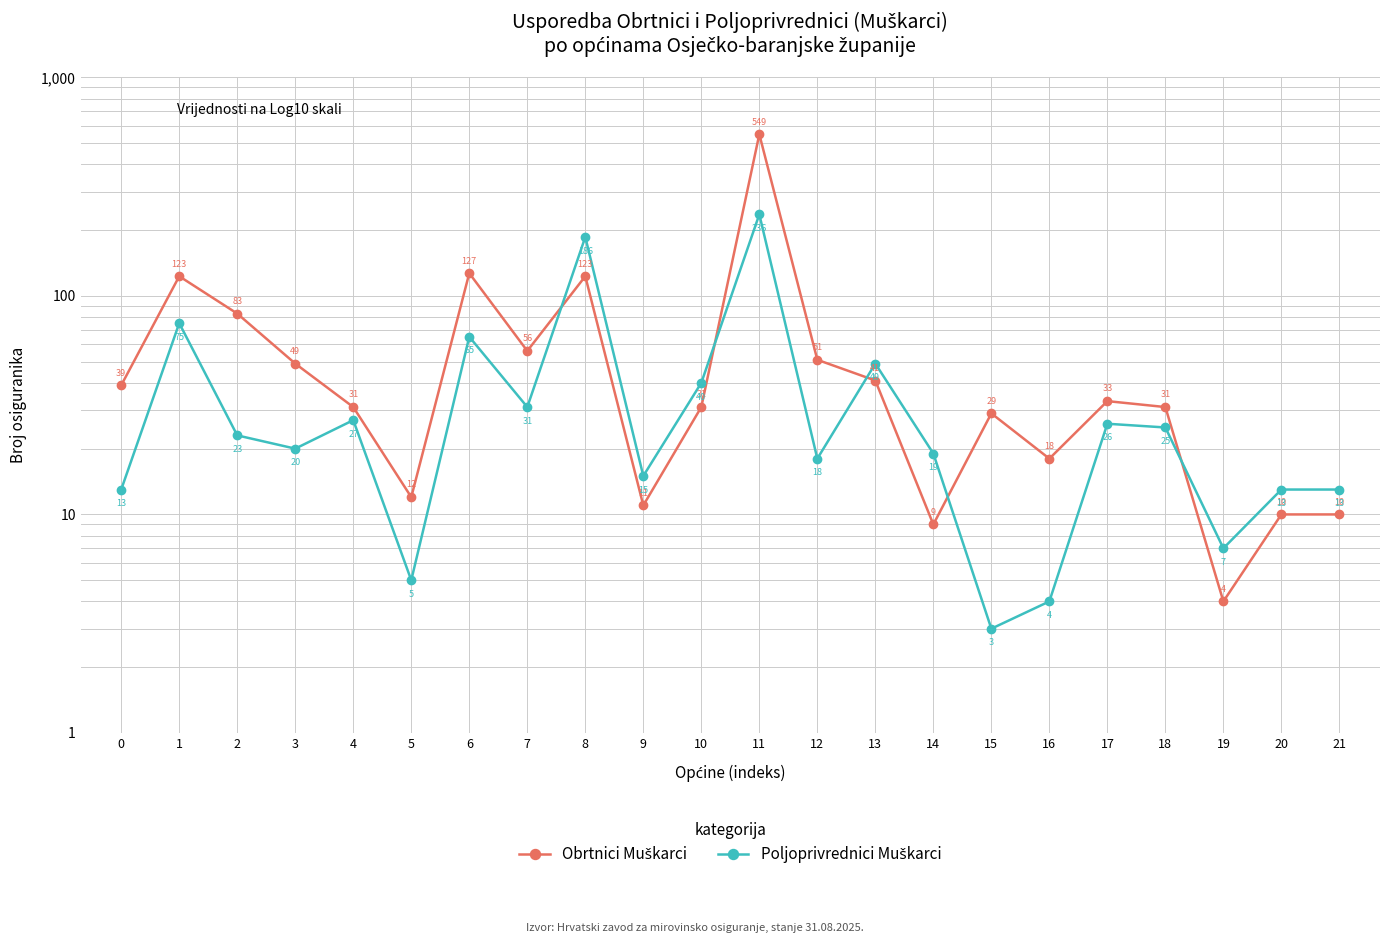

True or false: Poljoprivrednici Muškarci has a value of 20 at 9.

False